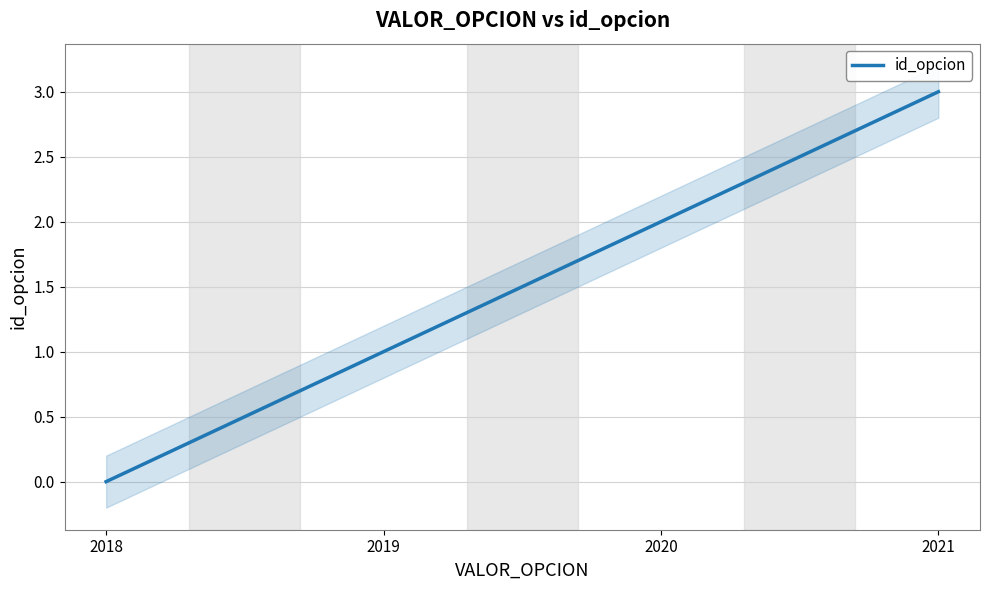

What is the difference between the second highest and minimum values?

2